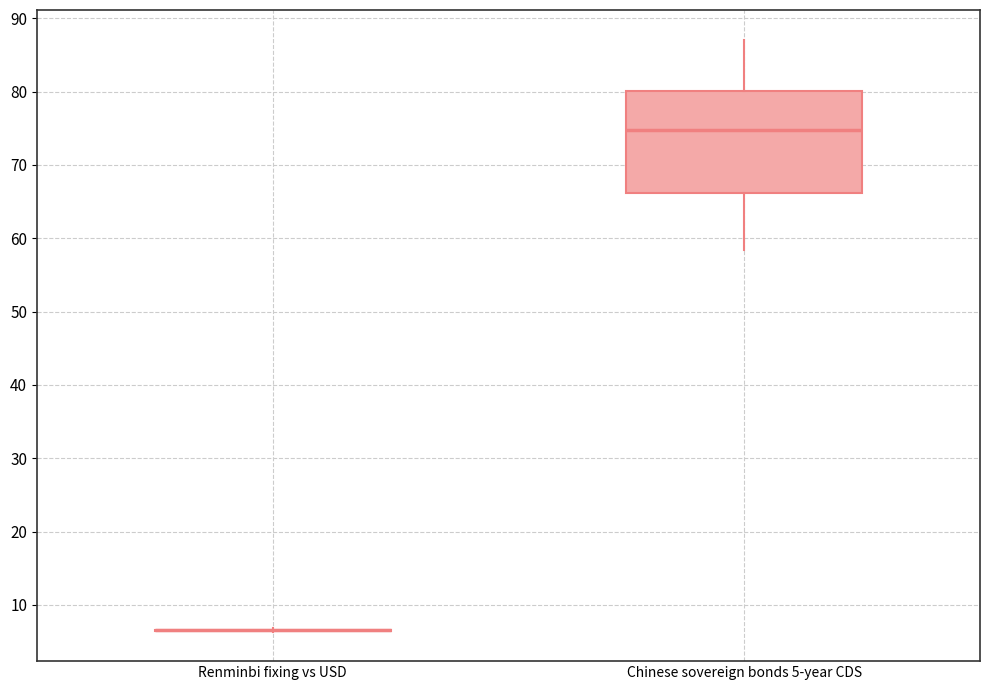

Reading left to right, transcribe this box plot: for each box, give where its median line is, the range the box spans, and where its two whiskers end, as read against the y-axis. The values are not printed on the chart, so give them approximately, as read against the axis.

Renminbi fixing vs USD: box collapsed to a line at 7, whiskers 6 to 7
Chinese sovereign bonds 5-year CDS: median 75, box 66 to 80, whiskers 58 to 87